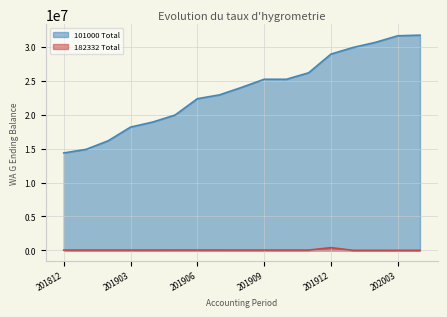

Does the chart display data point markers on the line(s)?

No